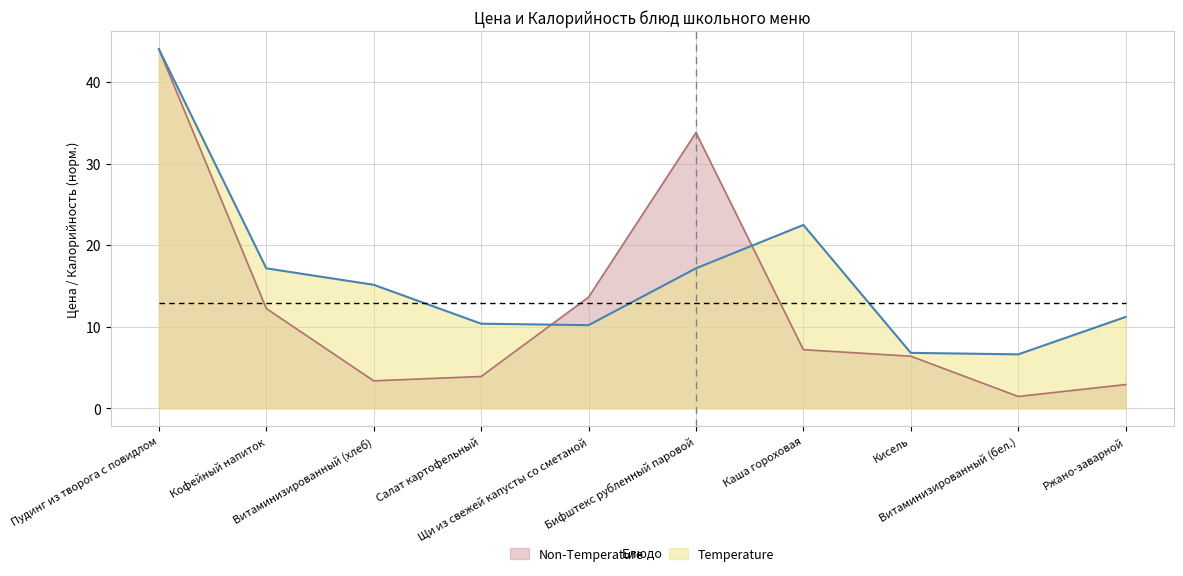

Which series has the widest spread of values?

Non-Temperature